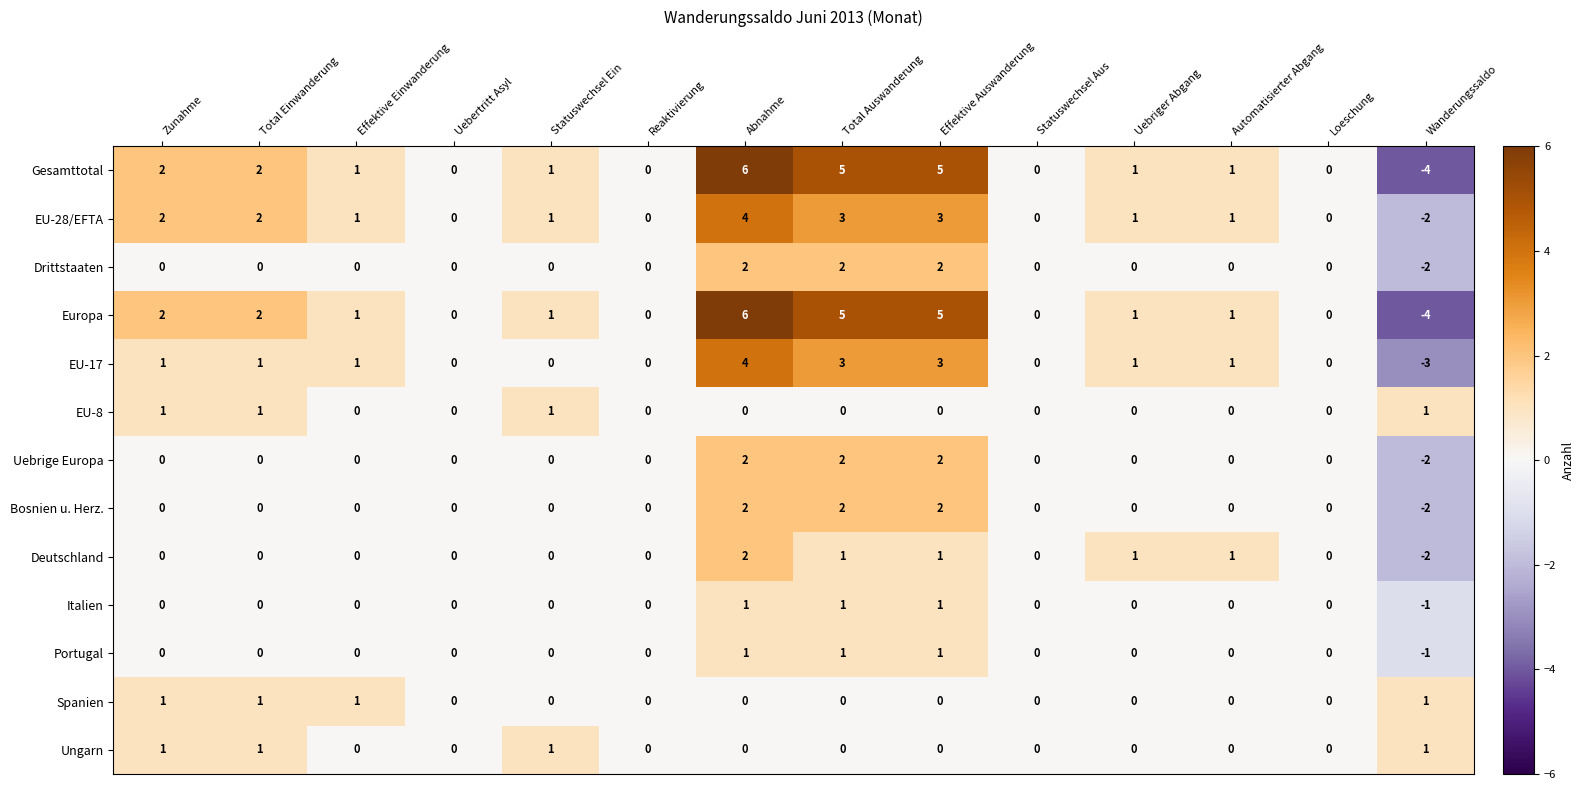

How many data points does each series have?

14